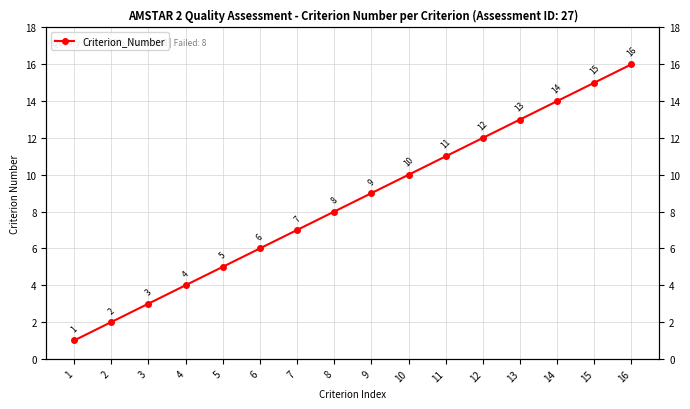

What is the difference between the maximum and minimum values?

15